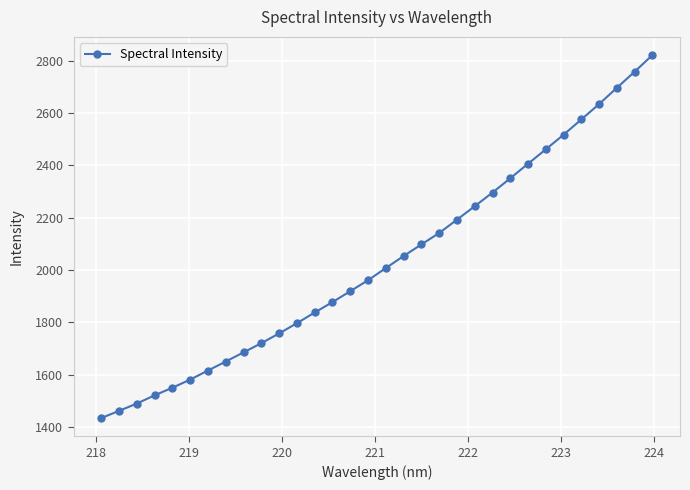

What is the maximum value shown in the chart?

2822.0